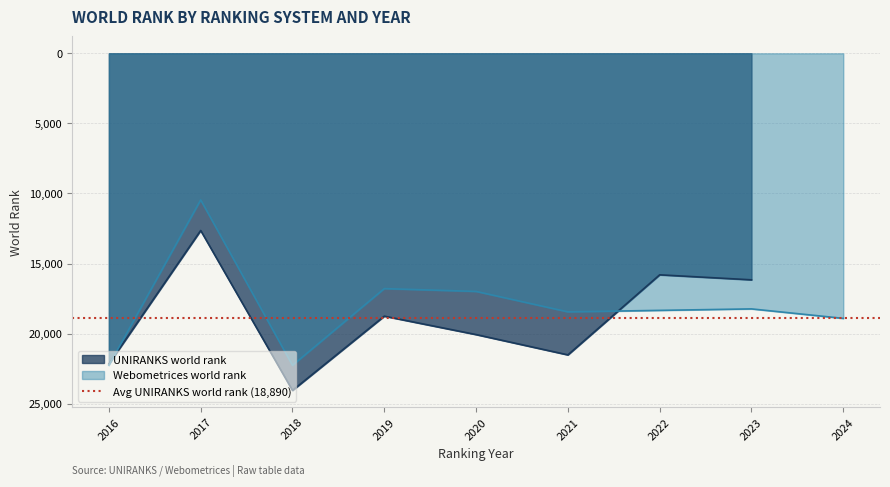

At which label is Webometrices world rank closest to 16356?

2019